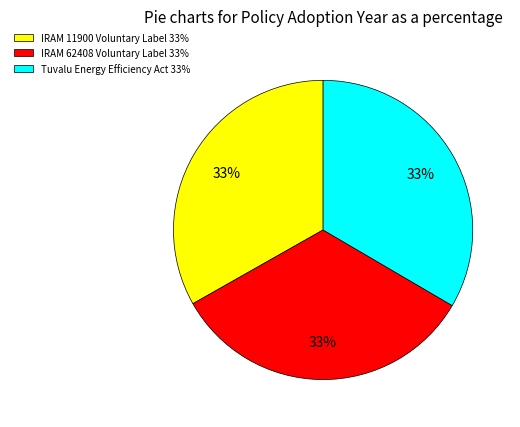

True or false: Tuvalu Energy Efficiency Act accounts for 33% of the total.

True